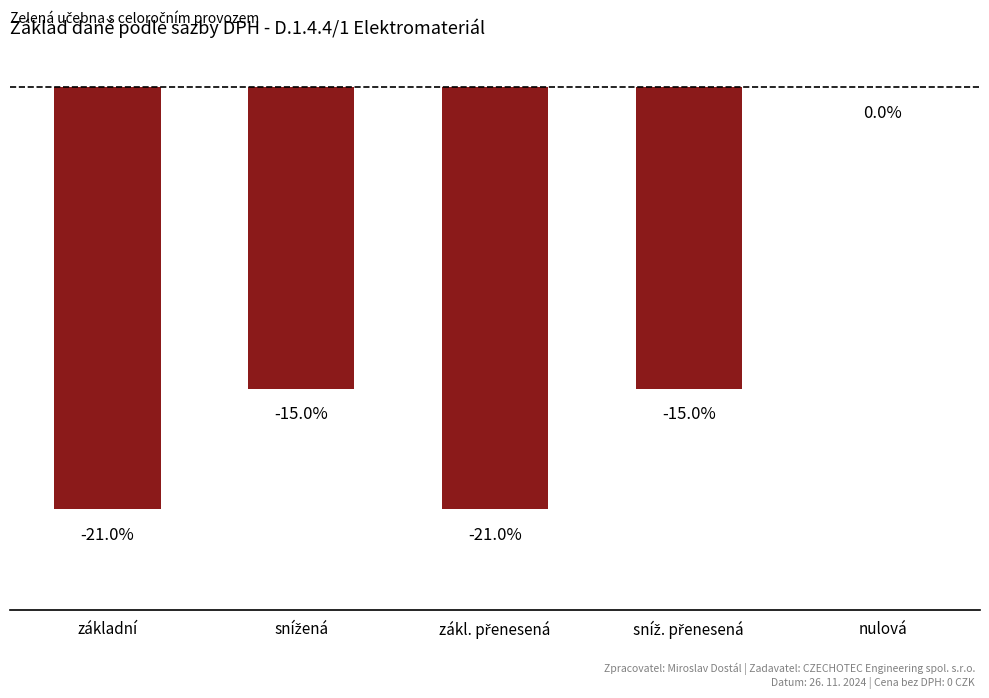

What is the sum of all values?

-72